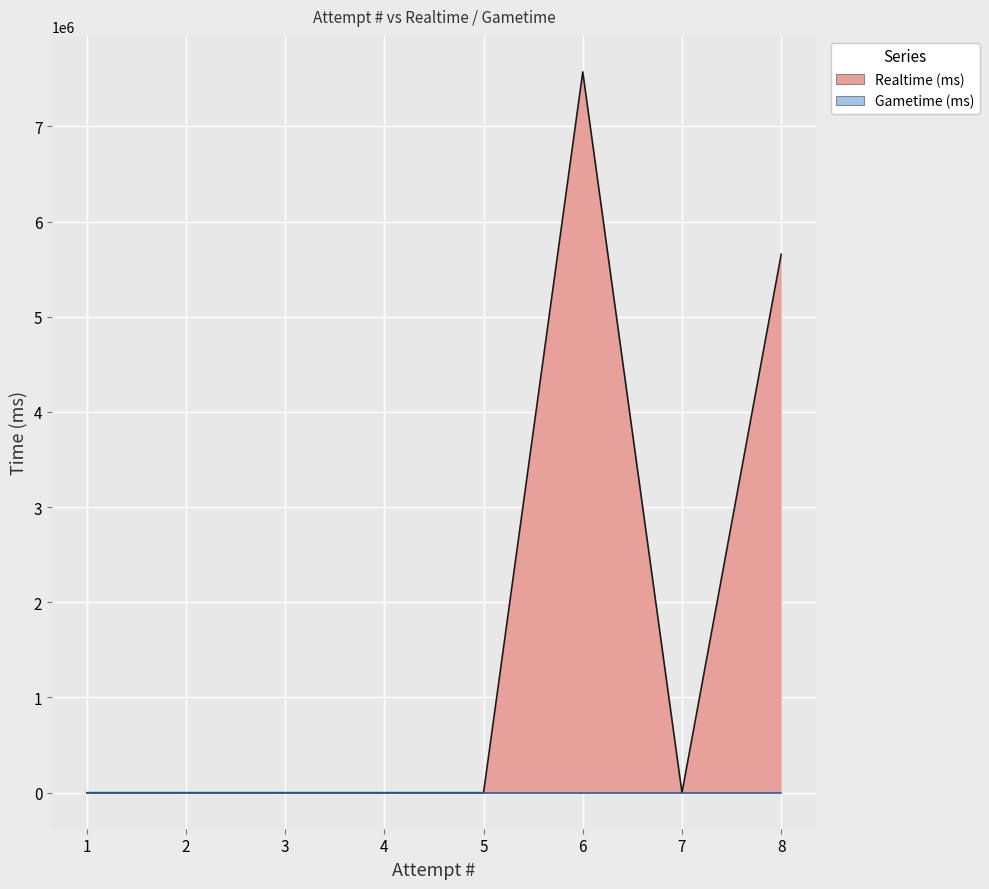

List the labels in order of value, smallest first.

7, 5, 4, 3, 2, 1, 8, 6